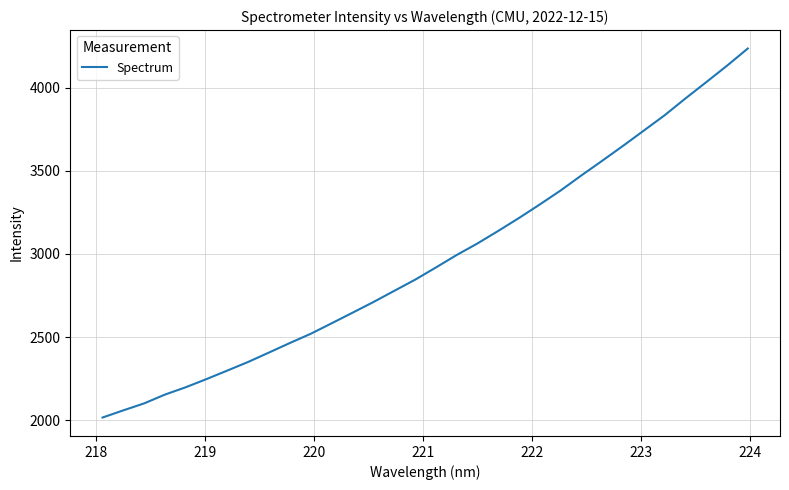

What is the average value?

2968.4